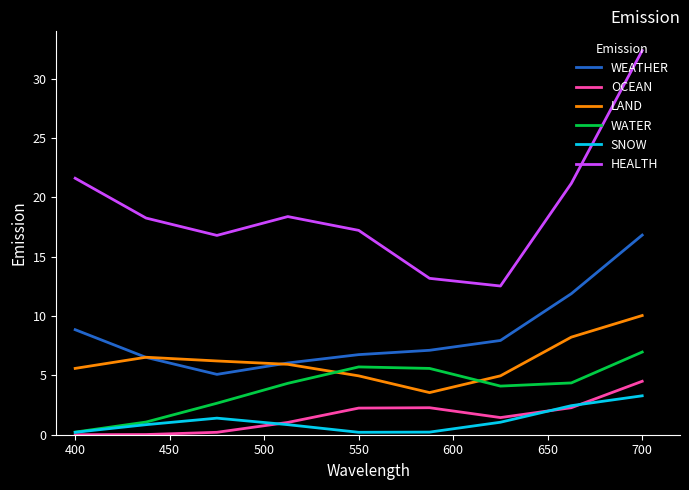

True or false: LAND and HEALTH intersect in this chart.

False